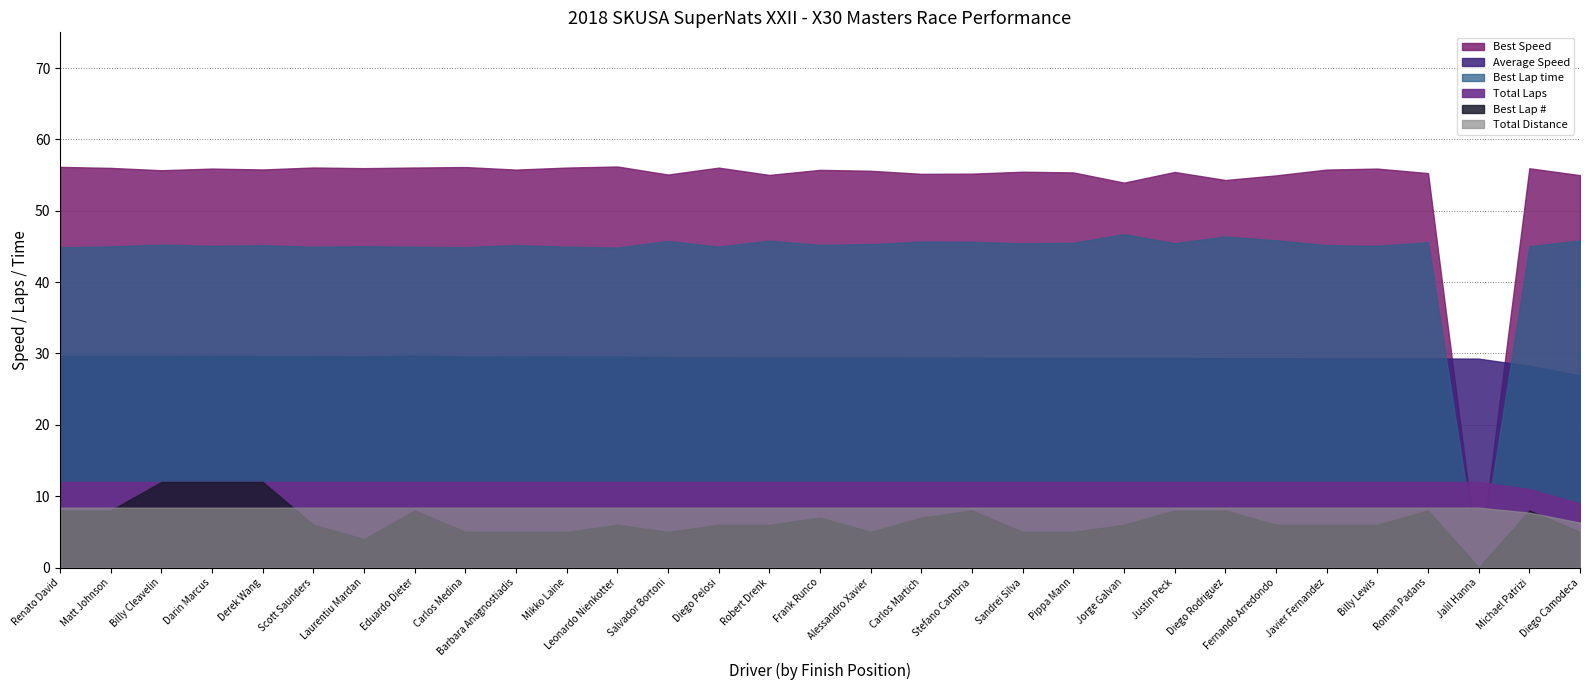

Where is Total Laps nearest to the value 10?

Michael Patrizi